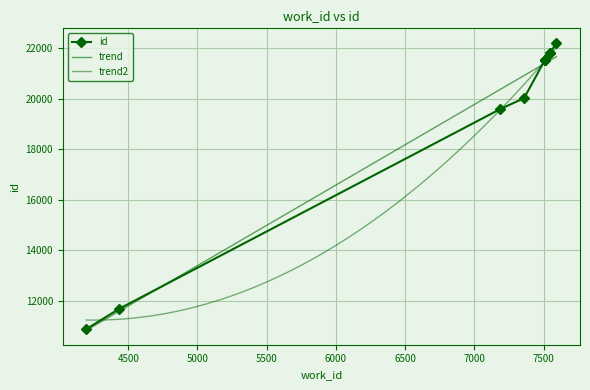

List the labels in order of value, smallest first.

4197, 4436, 7187, 7359, 7509, 7509, 7510, 7546, 7546, 7593